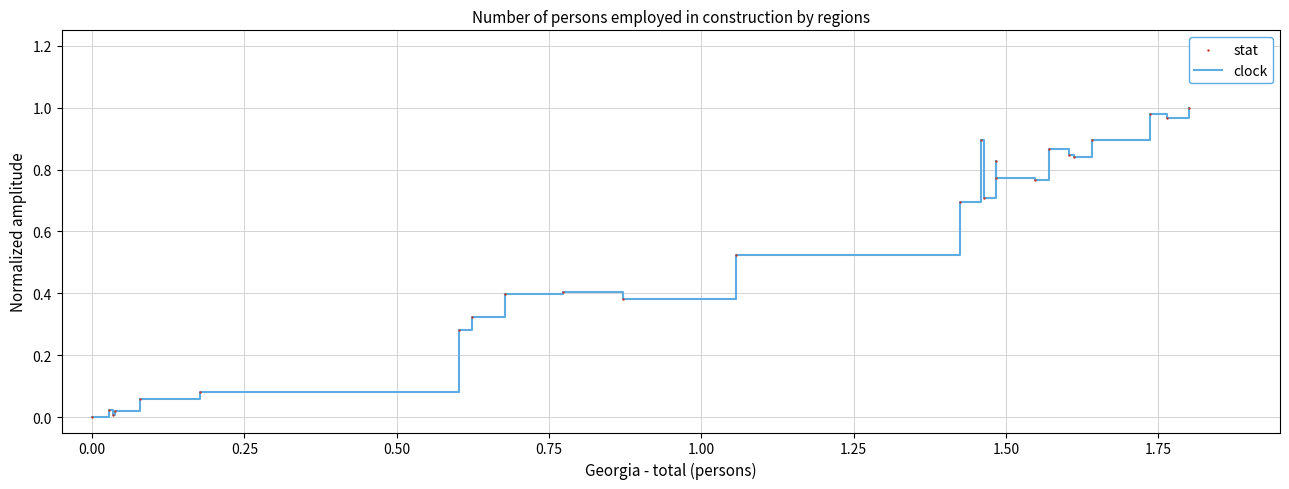

Does the chart have visible grid lines?

Yes